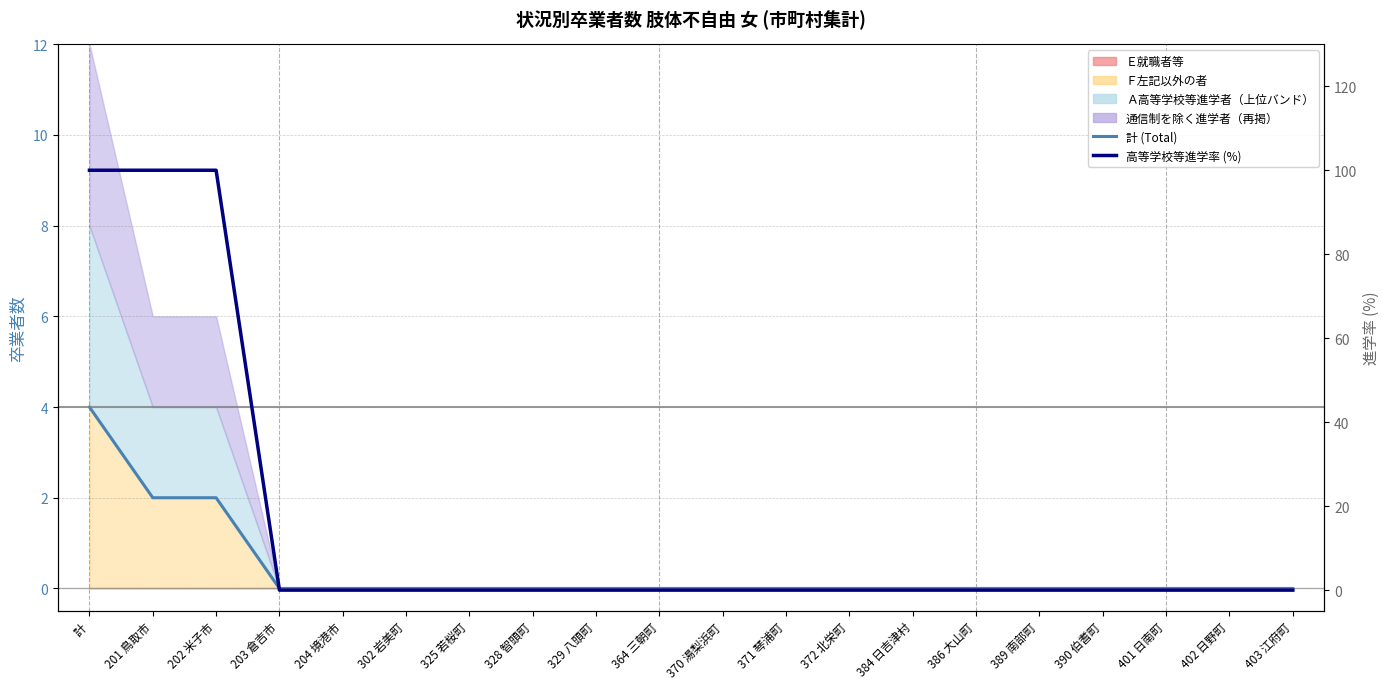

How many values in 高等学校等進学率 (%) are above zero?

3